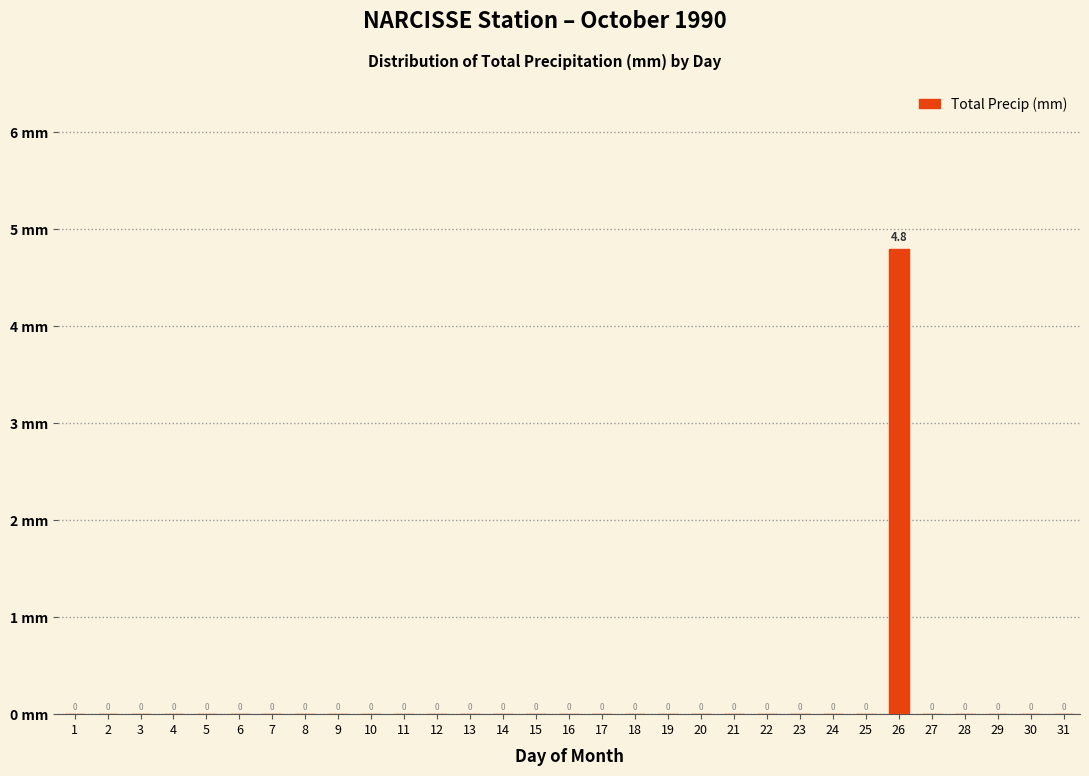

Reading left to right, list all the values displayed in this chart.

1=0.0	2=0.0	3=0.0	4=0.0	5=0.0	6=0.0	7=0.0	8=0.0	9=0.0	10=0.0	11=0.0	12=0.0	13=0.0	14=0.0	15=0.0	16=0.0	17=0.0	18=0.0	19=0.0	20=0.0	21=0.0	22=0.0	23=0.0	24=0.0	25=0.0	26=4.8	27=0.0	28=0.0	29=0.0	30=0.0	31=0.0